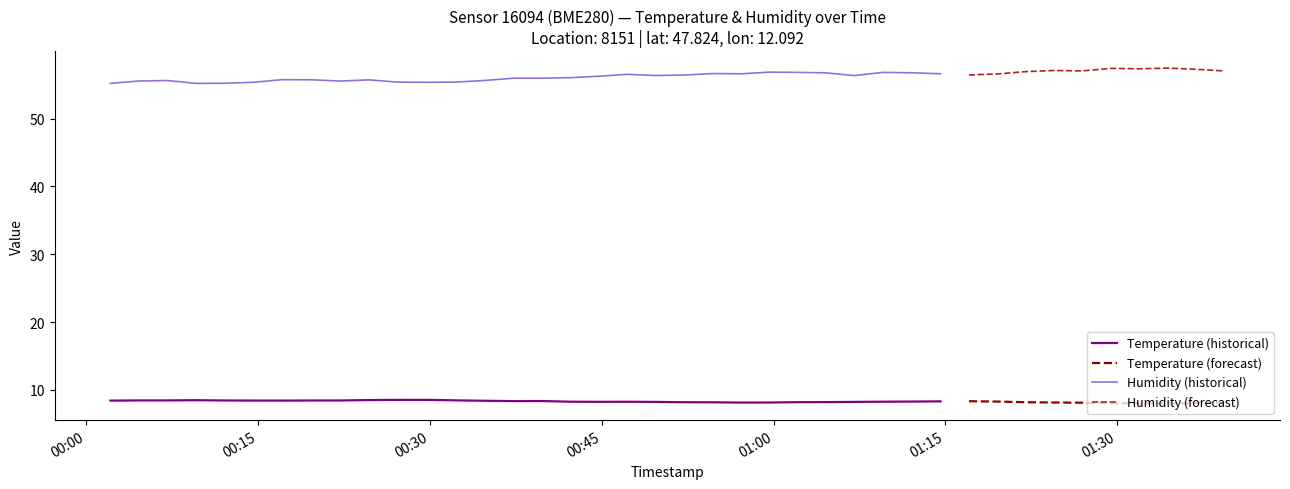

Is it true that temperature equals 8.2 at 32?

True